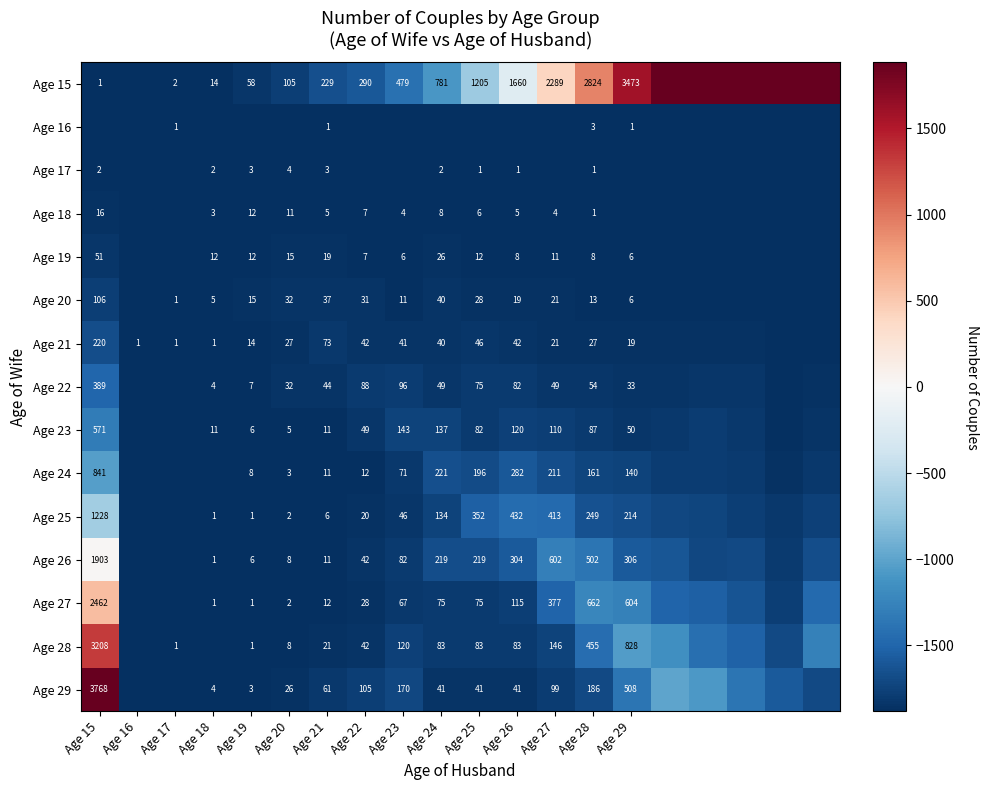

What is the total value across all series at Age 21?

544